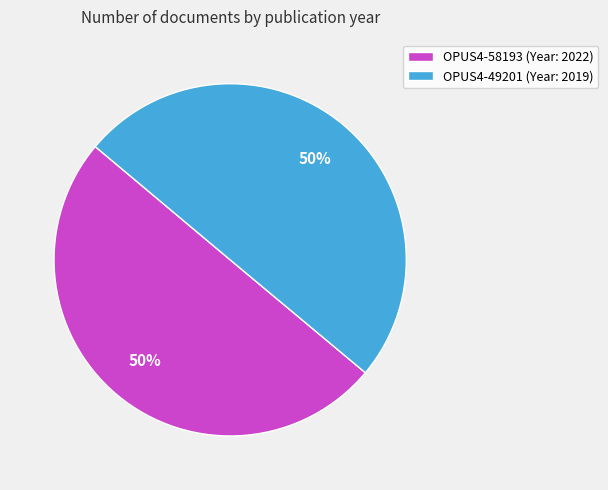

Is it true that OPUS4-49201 is 39% of the pie?

False